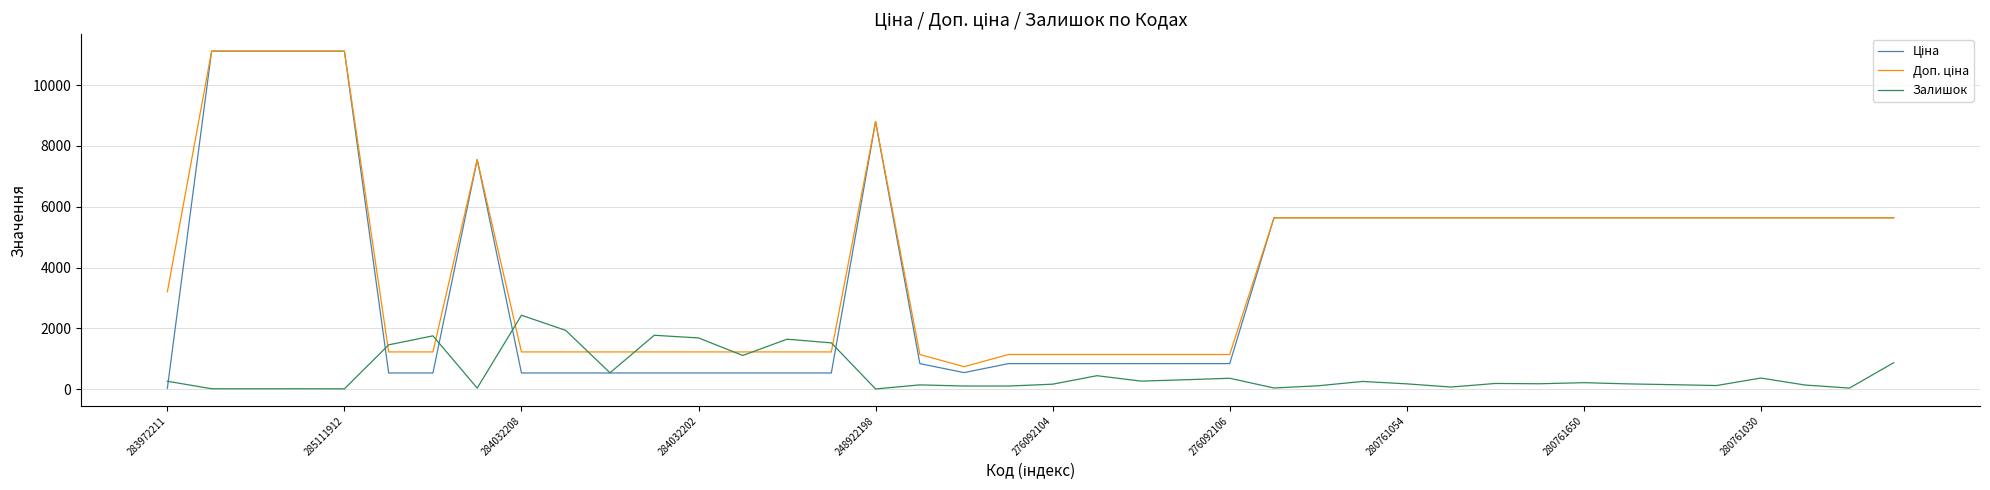

At how many categories does at least one series exceed 4198?

21